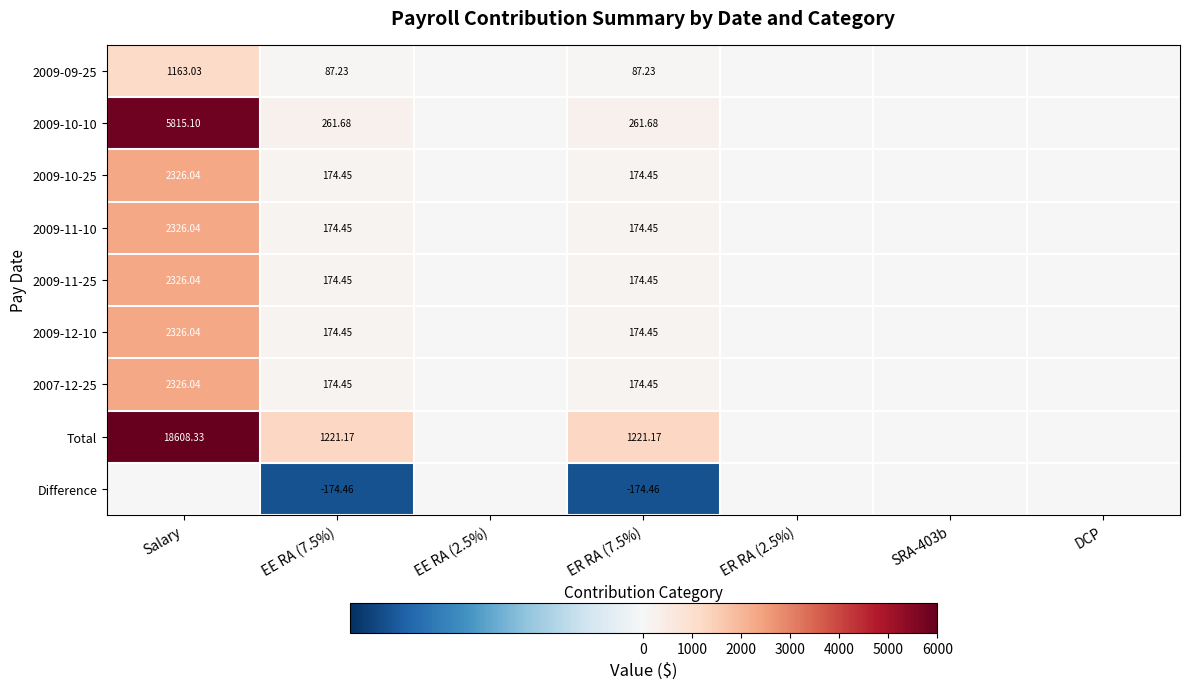

The value of 2009-10-10 at ER RA (2.5%) is 0.0. True or false?

True